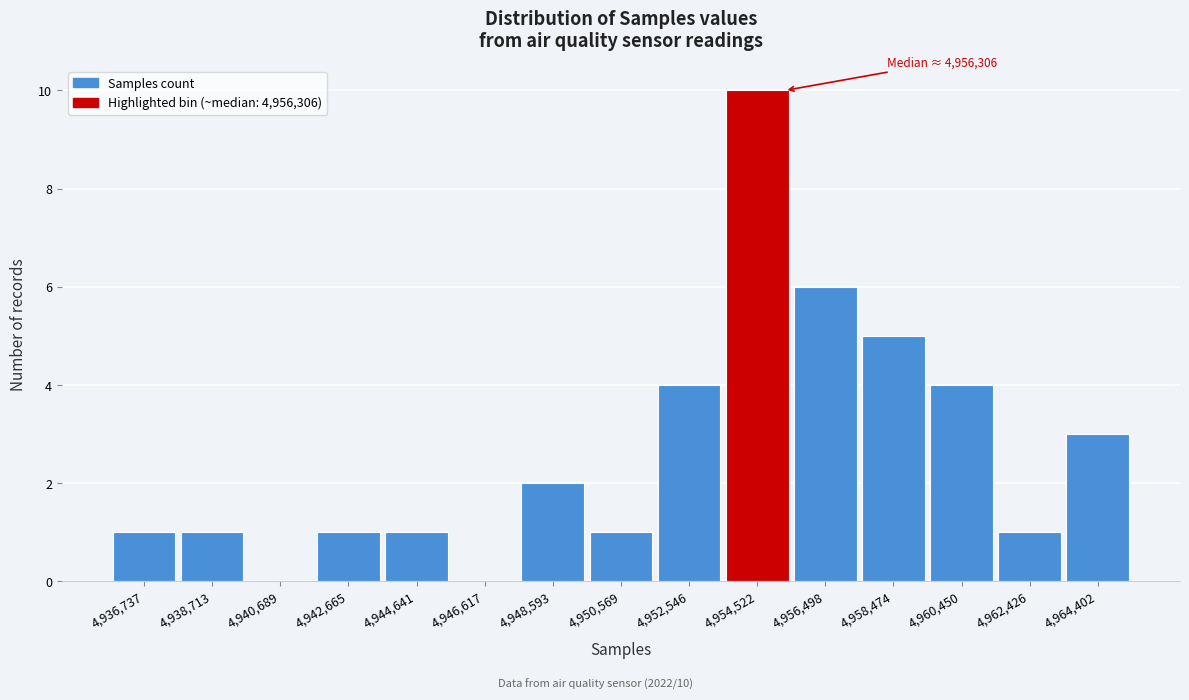

Reading left to right, transcribe all the data shown in this chart.

4,936,737=1	4,938,713=1	4,940,689=0	4,942,665=1	4,944,641=1	4,946,617=0	4,948,593=2	4,950,569=1	4,952,546=4	4,954,522=10	4,956,498=6	4,958,474=5	4,960,450=4	4,962,426=1	4,964,402=3